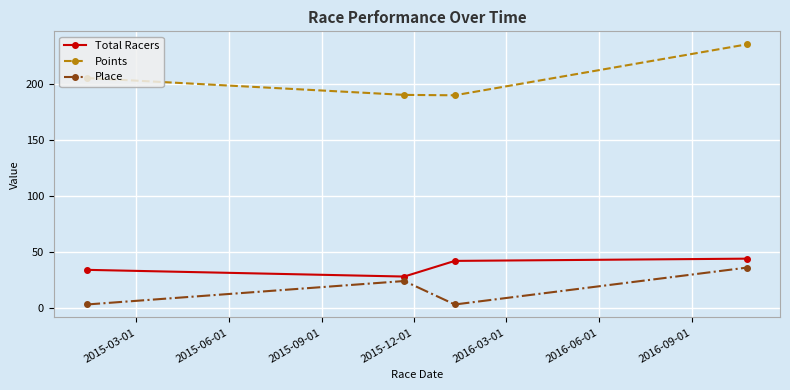

Which series has the widest spread of values?

Points